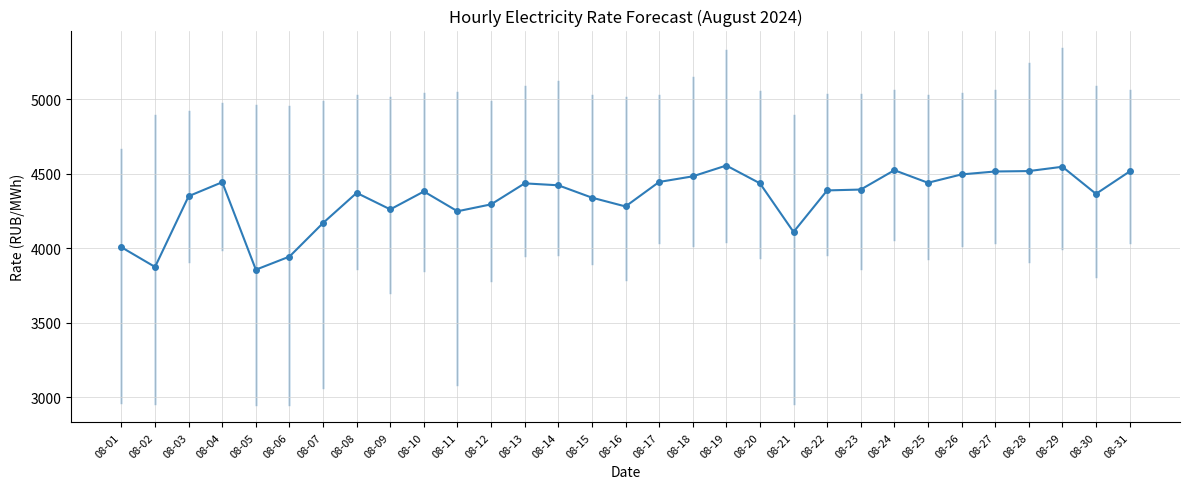

What is the greatest value displayed?

4555.5